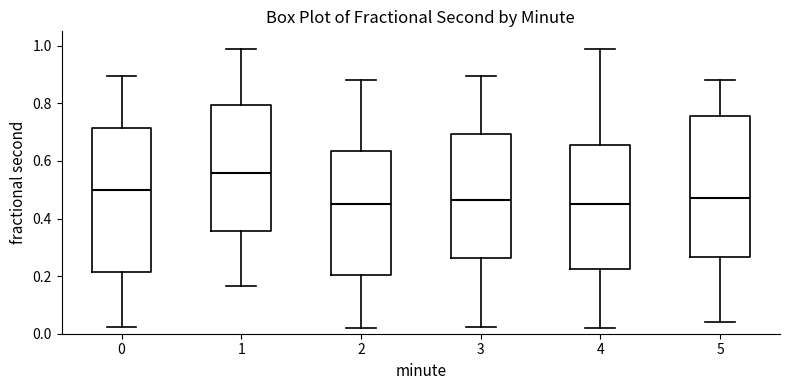

Where does the median line of the box at x = 1 sit on the y-axis? The values are not printed on the chart, so give them approximately, as read against the axis.

0.56